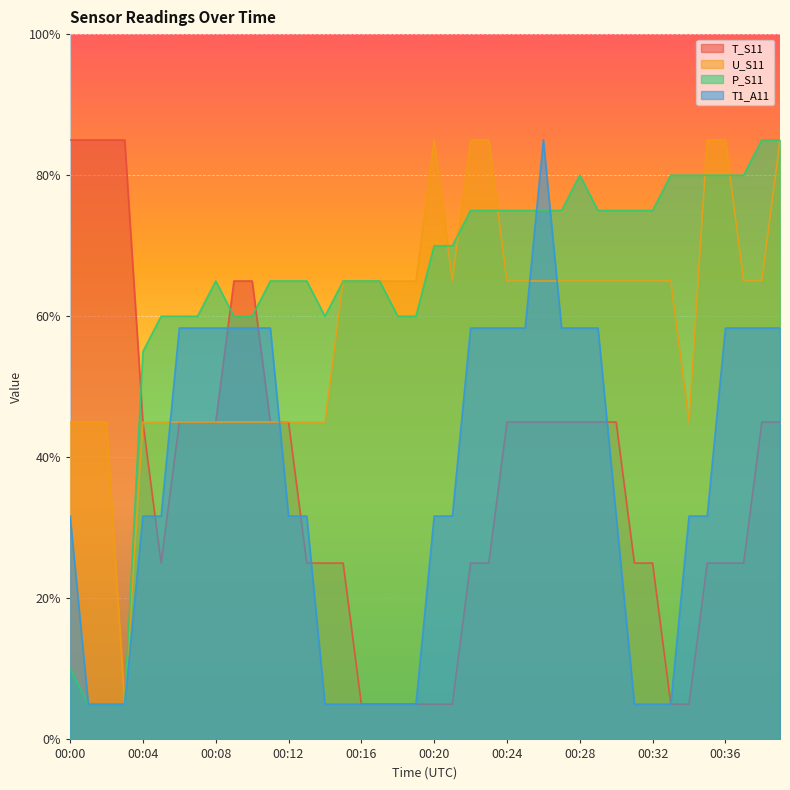

The T1_A11 series shows 31.7 at 00:00. True or false?

True